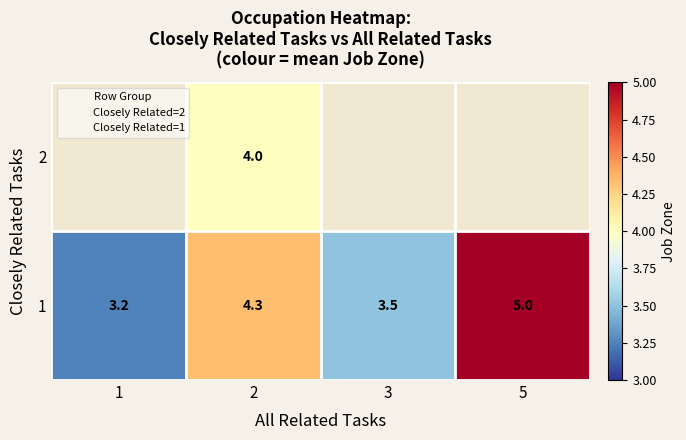

At which category is the sum across all series the highest?

2